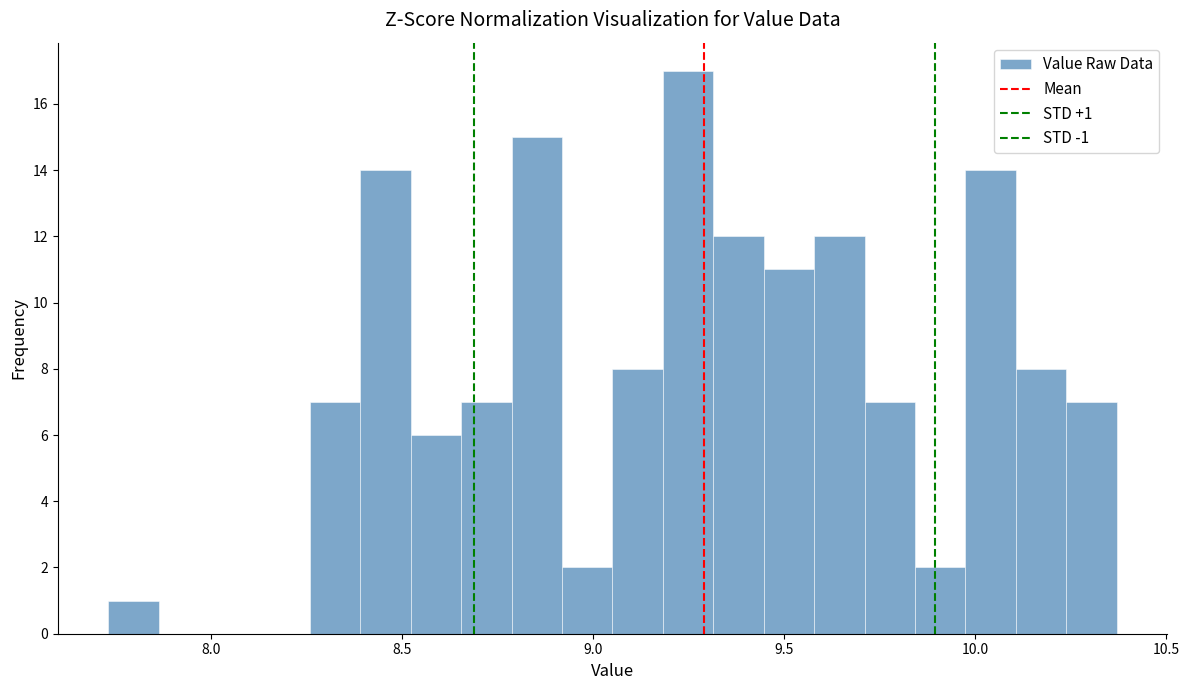

Read against the x-axis, roughly where is the centre of the tallest bar?

9.25